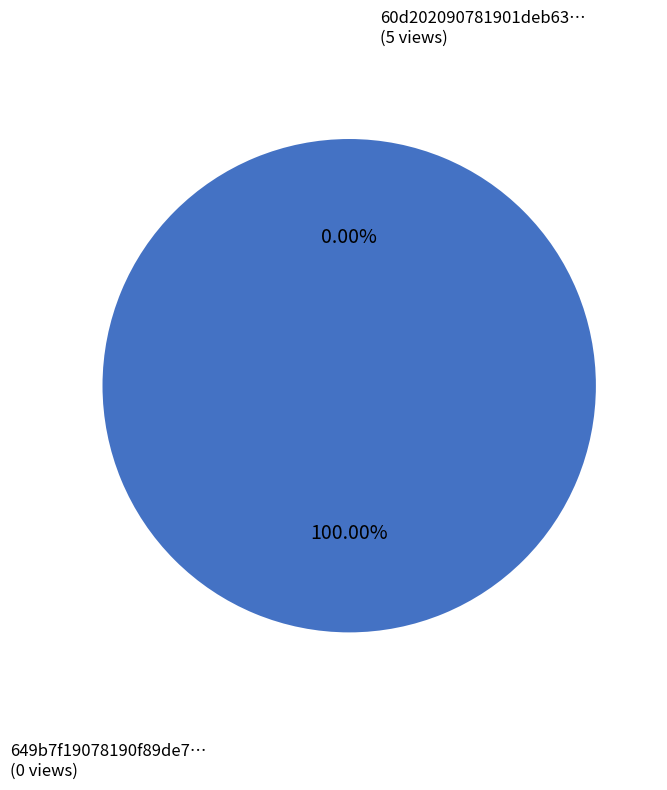

Is there a majority slice in this chart?

Yes